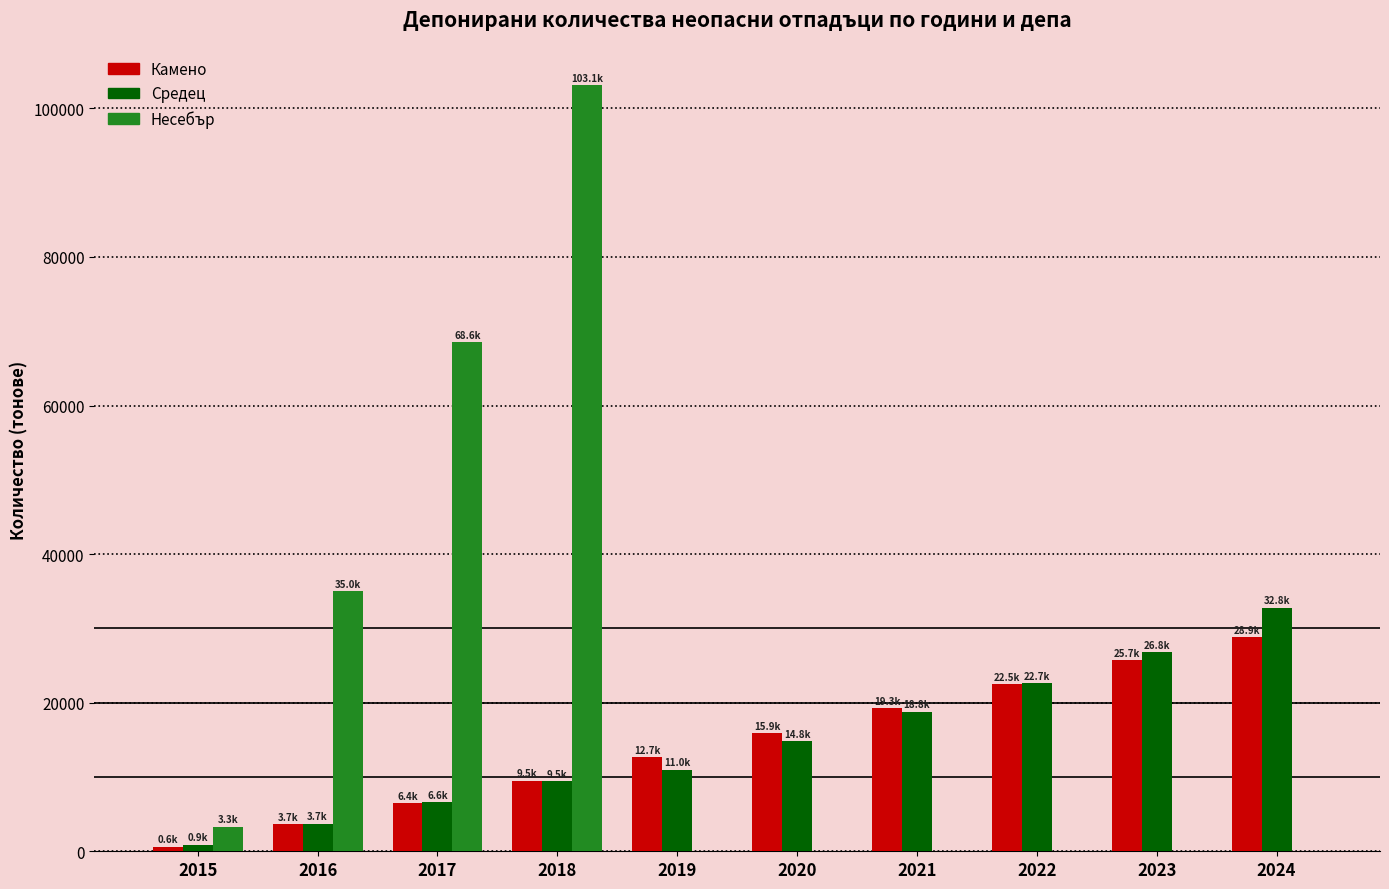

Between 2016 and 2021, which series saw the biggest shift?

Несебър